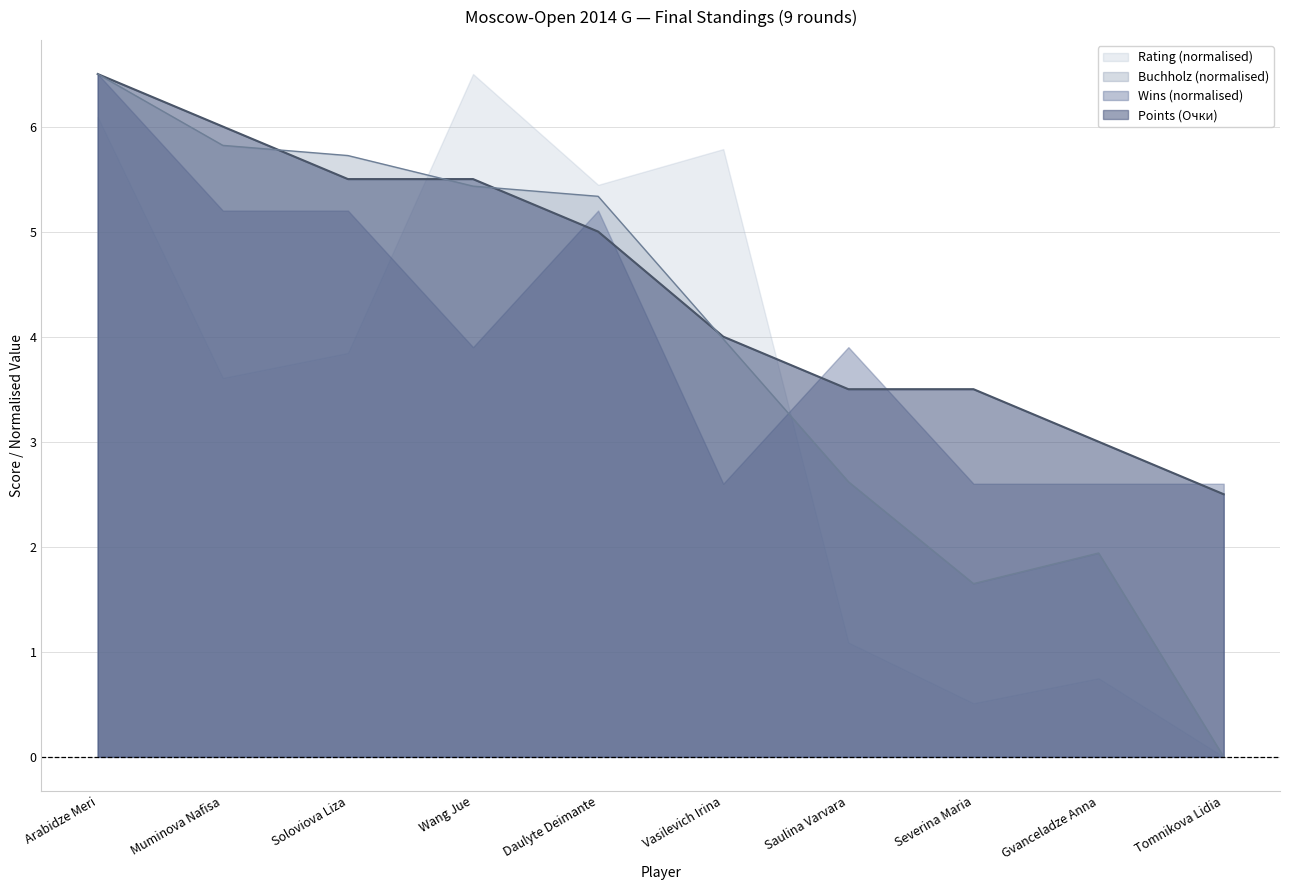

At Saulina Varvara, list the series in order from largest to smallest.

Wins (normalised), Points (Очки), Buchholz (normalised), Rating (normalised)